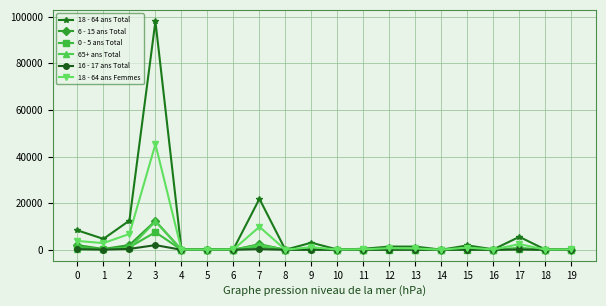

Which series ends up on top after the final intersection of 6 - 15 ans Total and 65+ ans Total?

65+ ans Total